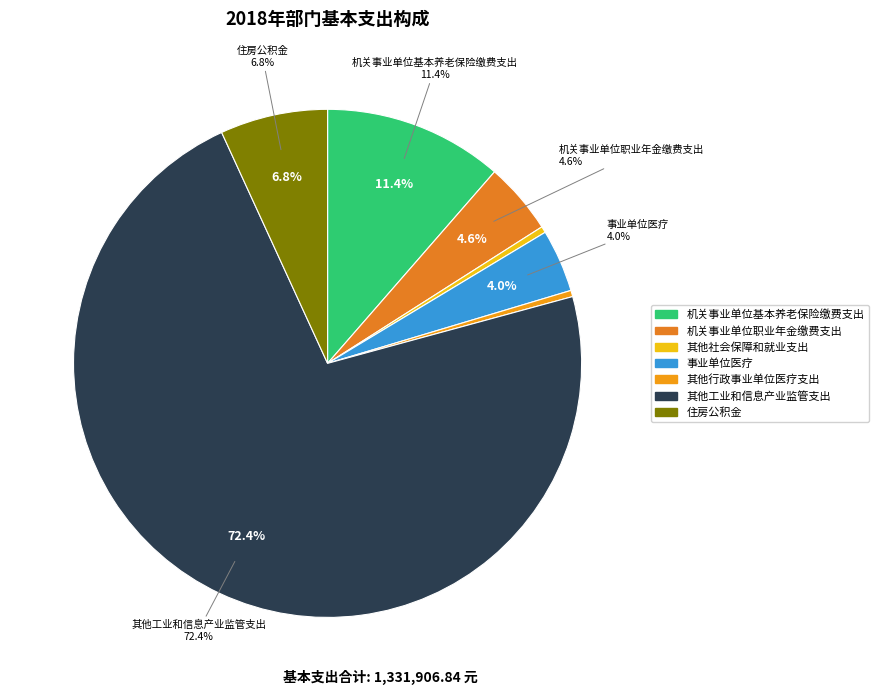

Is the sum of 其他行政事业单位医疗支出 and 事业单位医疗 greater than half?

No